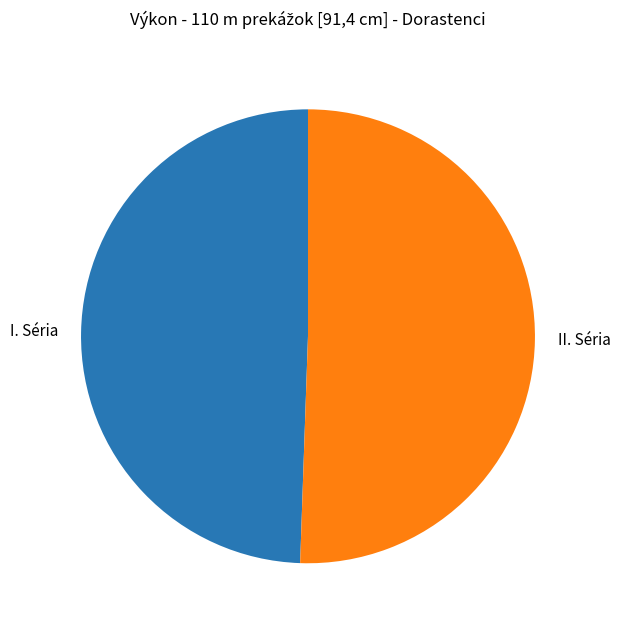

Which slice represents more than half of the pie?

II. Séria